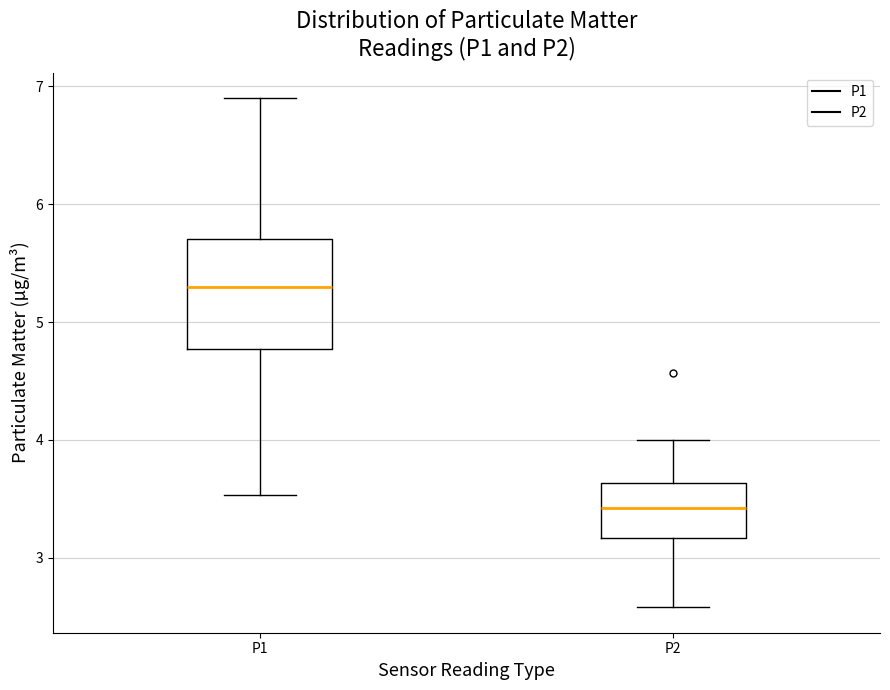

Comparing the boxes themselves (not the whiskers), which one is the tallest?

P1